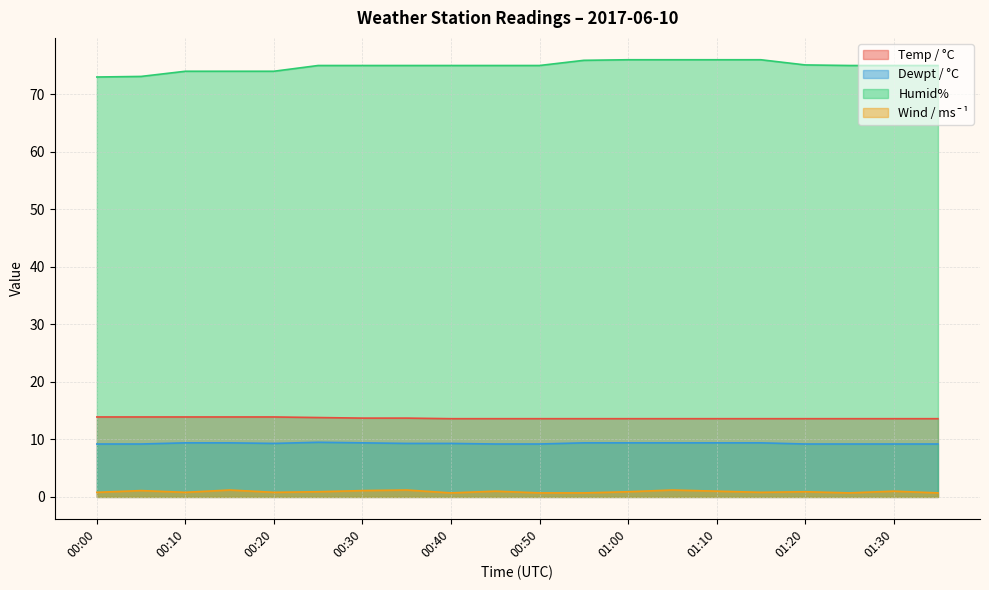

What is the sum of the Humid% values at 01:25 and 00:05?

148.1